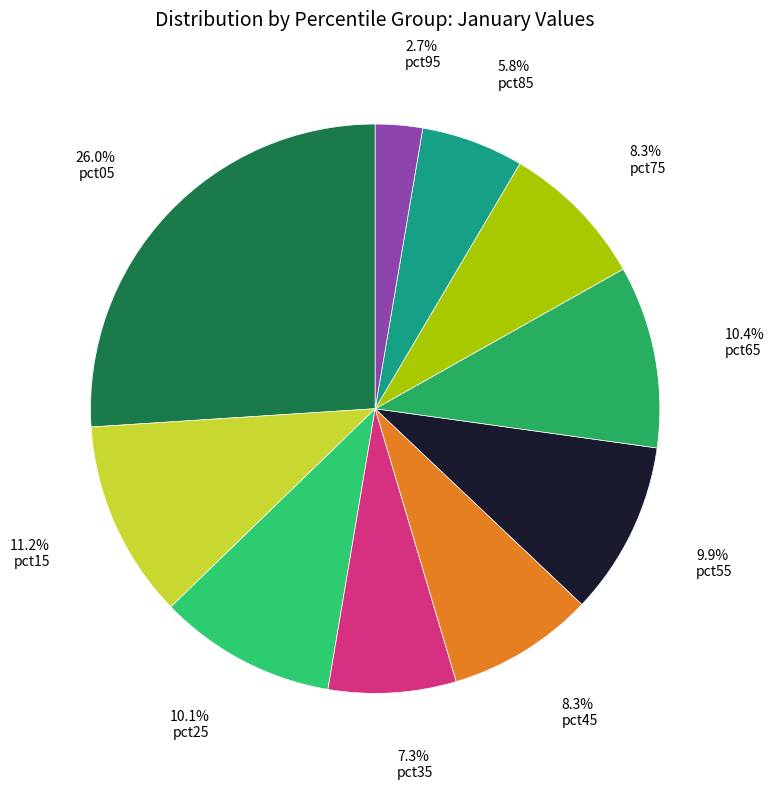

How many segments does this pie chart have?

10